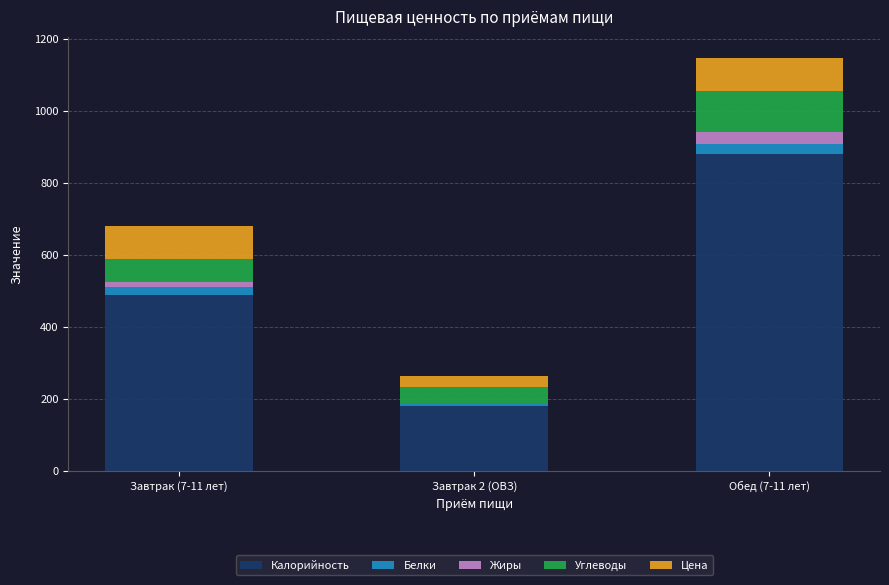

Does the chart contain stacked bars?

Yes